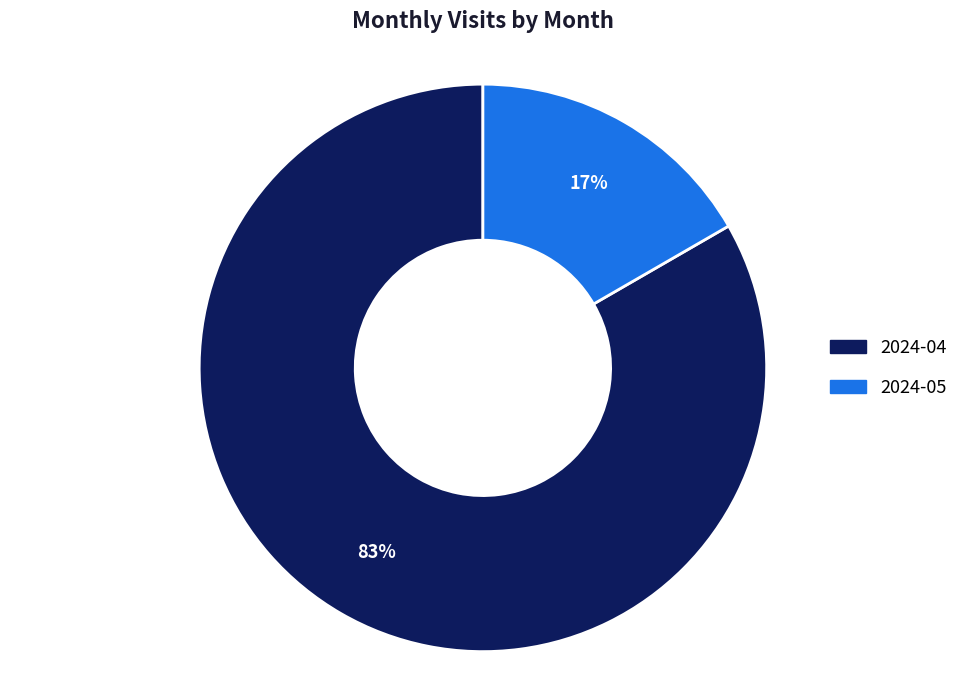

How many slices are in this pie chart?

2